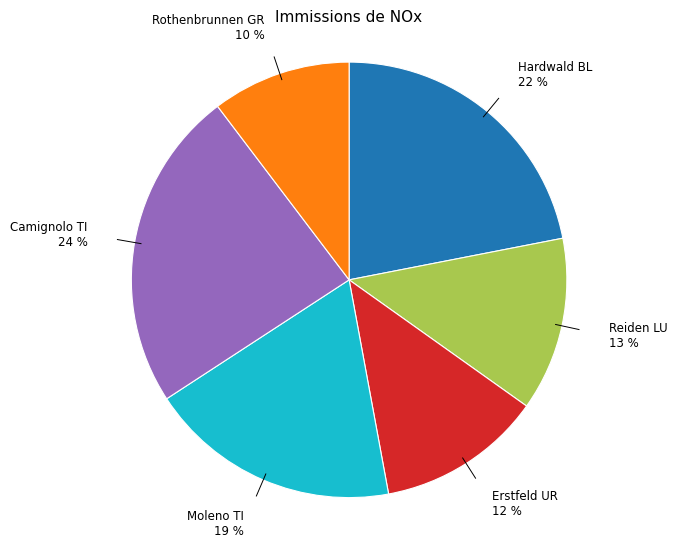

Is there a majority slice in this chart?

No